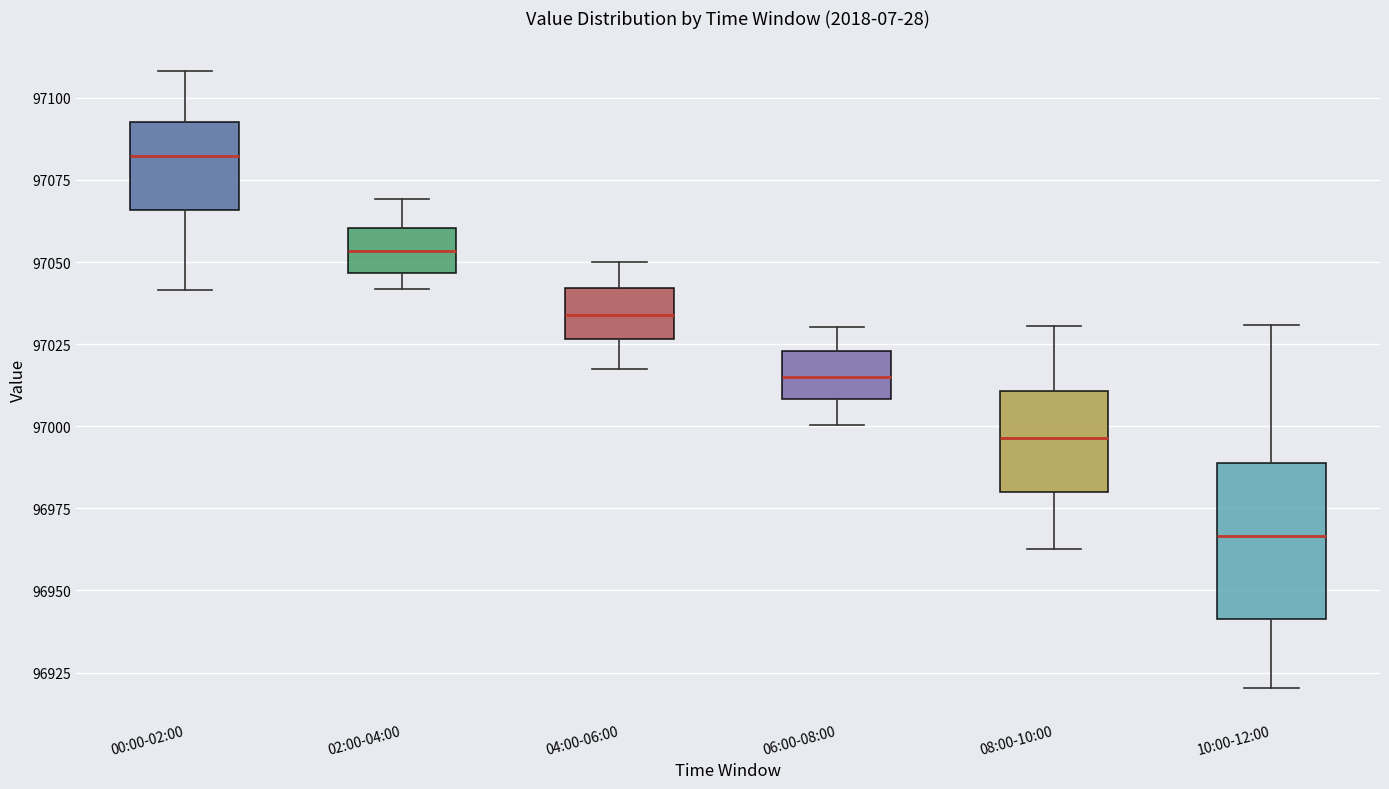

Reading left to right, read every box against the y-axis: the position of its median line, the range the box covers, and the ends of its whiskers. The values are not printed on the chart, so give them approximately, as read against the axis.

00:00-02:00: median 97080, box 97065 to 97095, whiskers 97040 to 97110
02:00-04:00: median 97055, box 97045 to 97060, whiskers 97040 to 97070
04:00-06:00: median 97035, box 97025 to 97040, whiskers 97020 to 97050
06:00-08:00: median 97015, box 97010 to 97025, whiskers 97000 to 97030
08:00-10:00: median 96995, box 96980 to 97010, whiskers 96965 to 97030
10:00-12:00: median 96965, box 96940 to 96990, whiskers 96920 to 97030